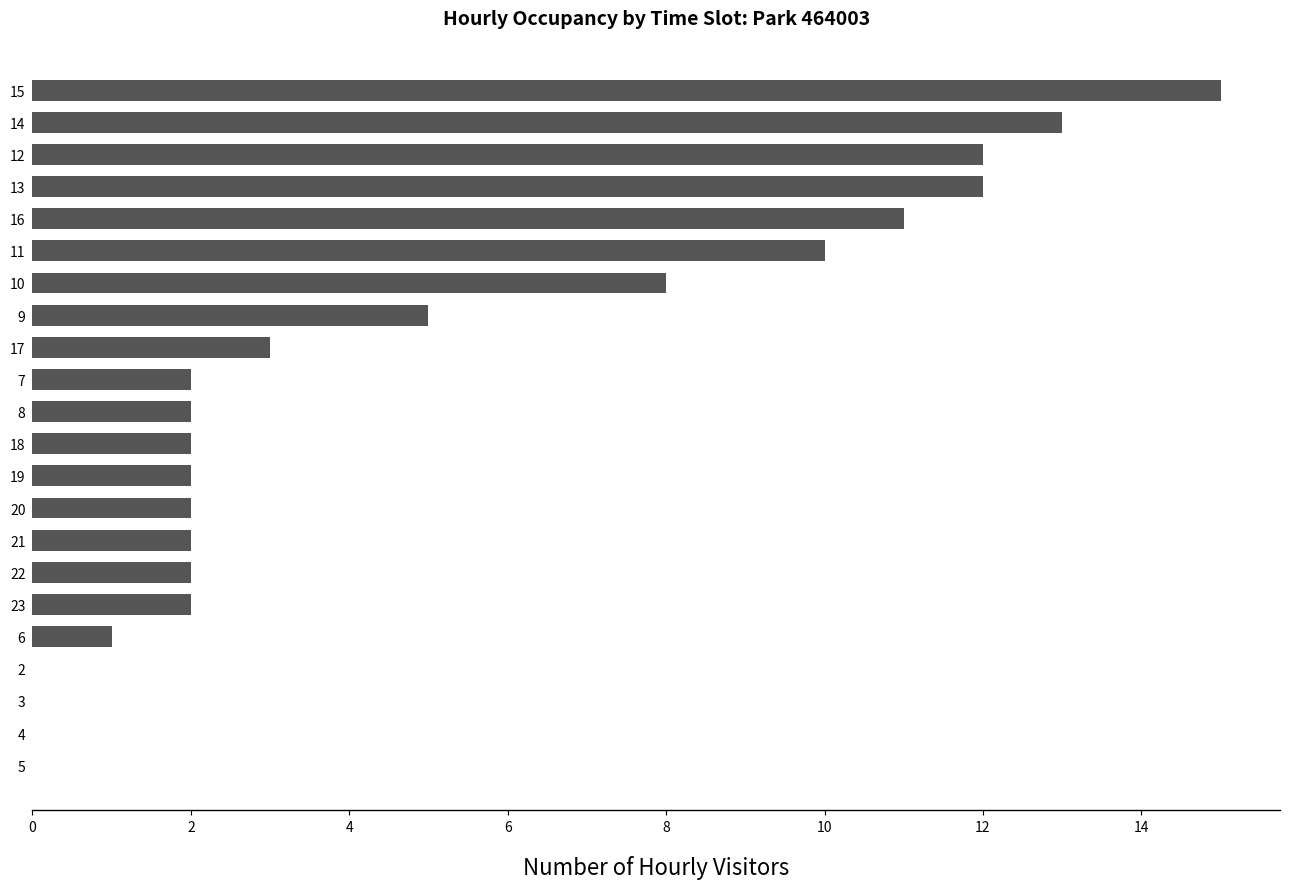

What is the change in value from 15 to 5?

-15